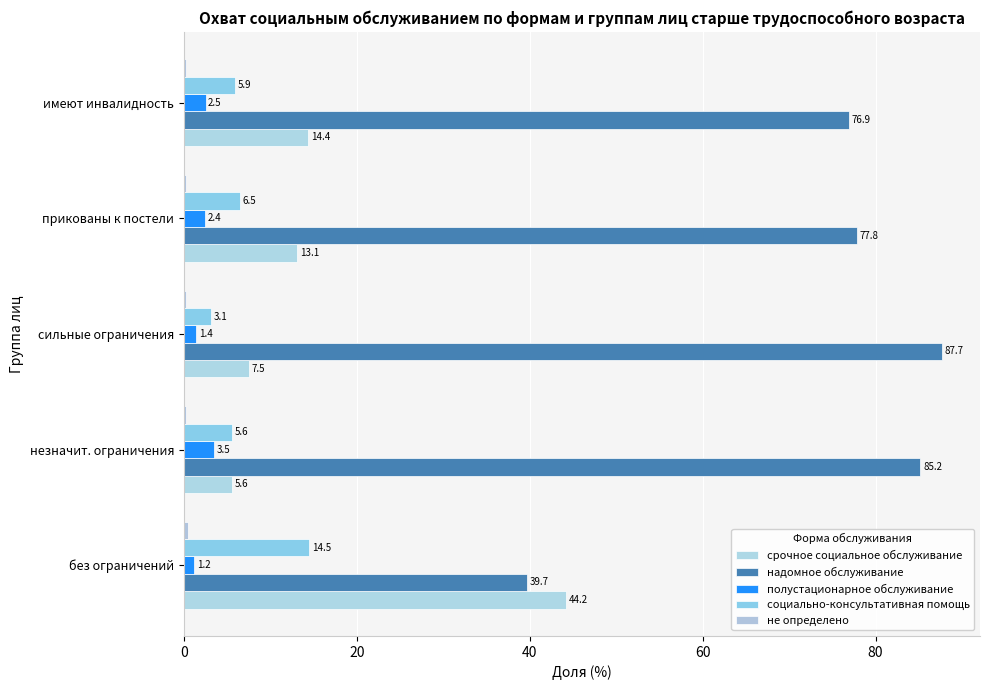

Reading right to left, extract all data points from this chart.

срочное социальное обслуживание: 14.4	13.1	7.5	5.6	44.2
надомное обслуживание: 76.9	77.8	87.7	85.2	39.7
полустационарное обслуживание: 2.5	2.4	1.4	3.5	1.2
социально-консультативная помощь: 5.9	6.5	3.1	5.6	14.5
не определено: 0.3	0.3	0.2	0.2	0.5